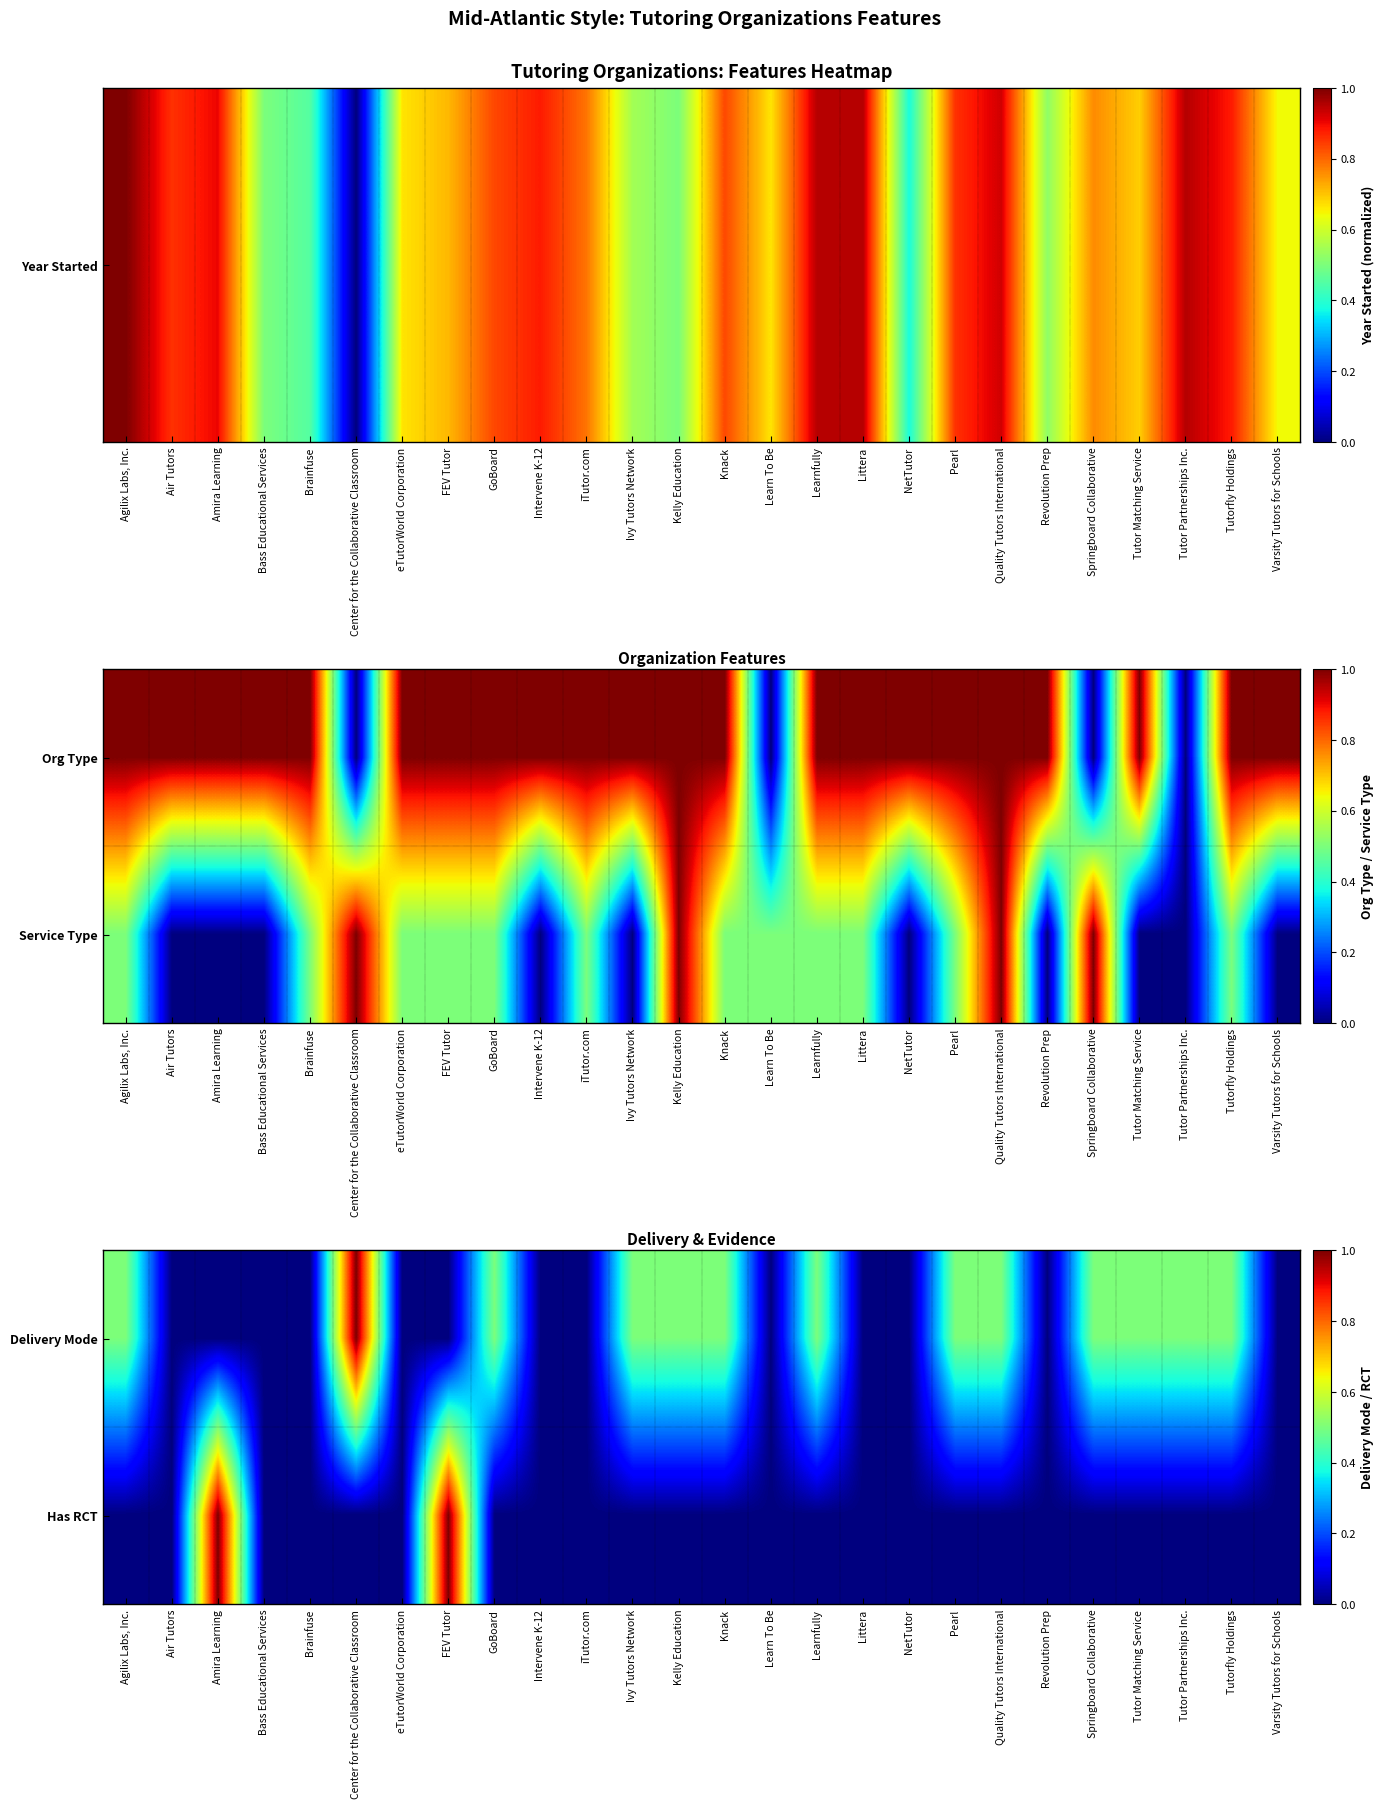

The Has RCT series shows 0.5 at GoBoard. True or false?

False